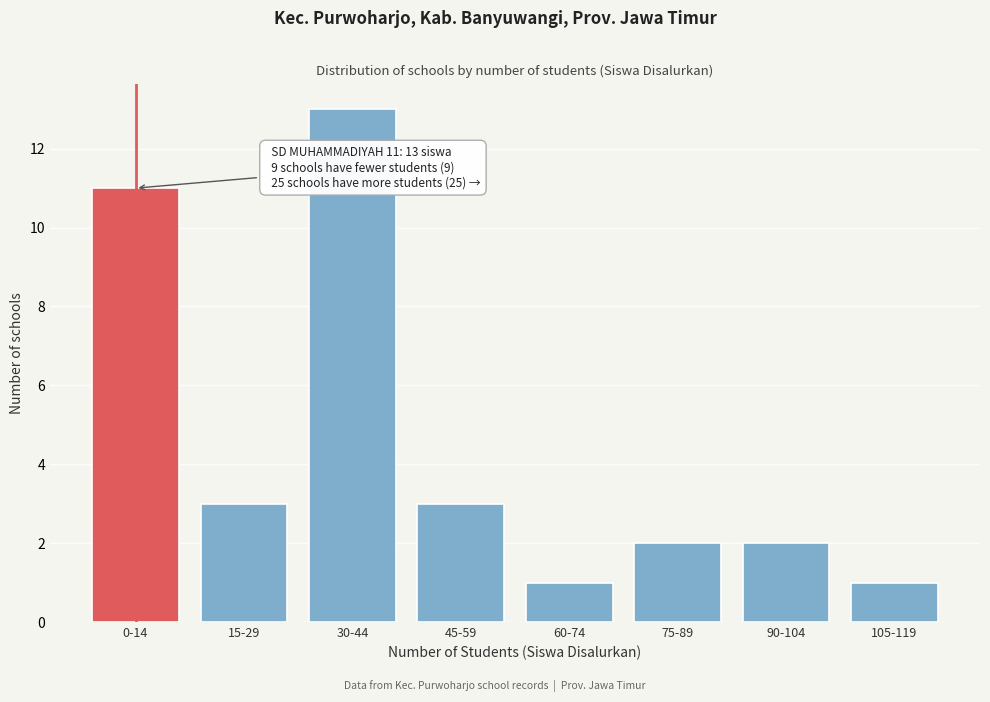

Reading left to right, list all the values displayed in this chart.

0-14=11	15-29=3	30-44=13	45-59=3	60-74=1	75-89=2	90-104=2	105-119=1